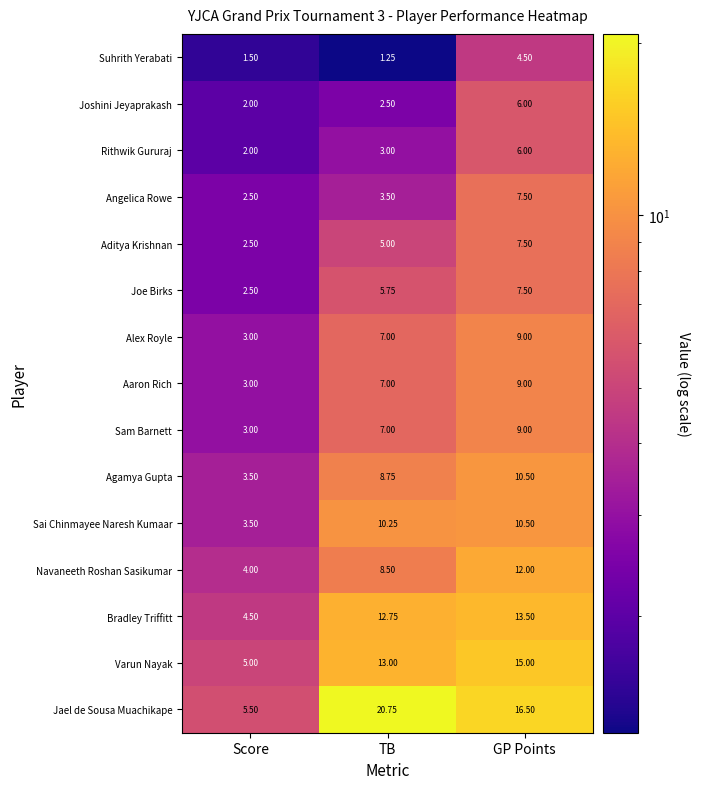

Is the value of Aditya Krishnan at Score greater than the value of Jael de Sousa Muachikape at GP Points?

No